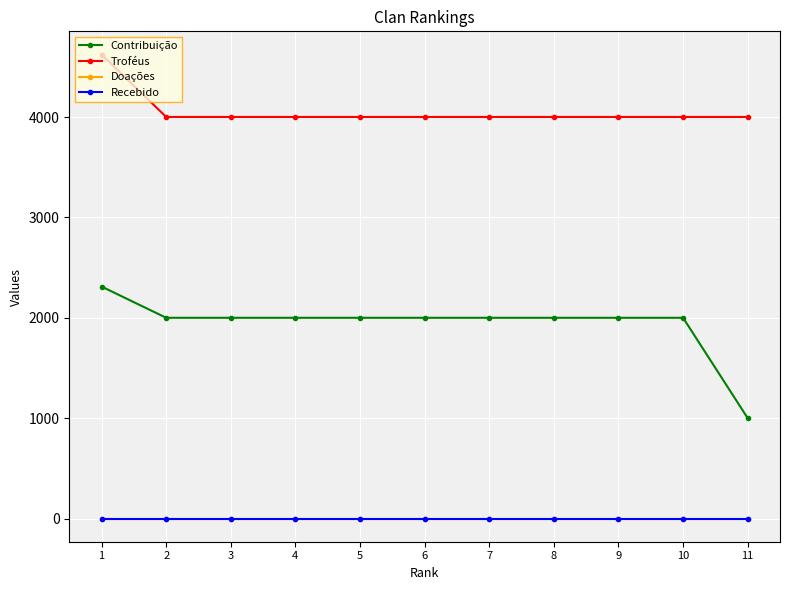

True or false: Troféus and Recebido intersect in this chart.

False